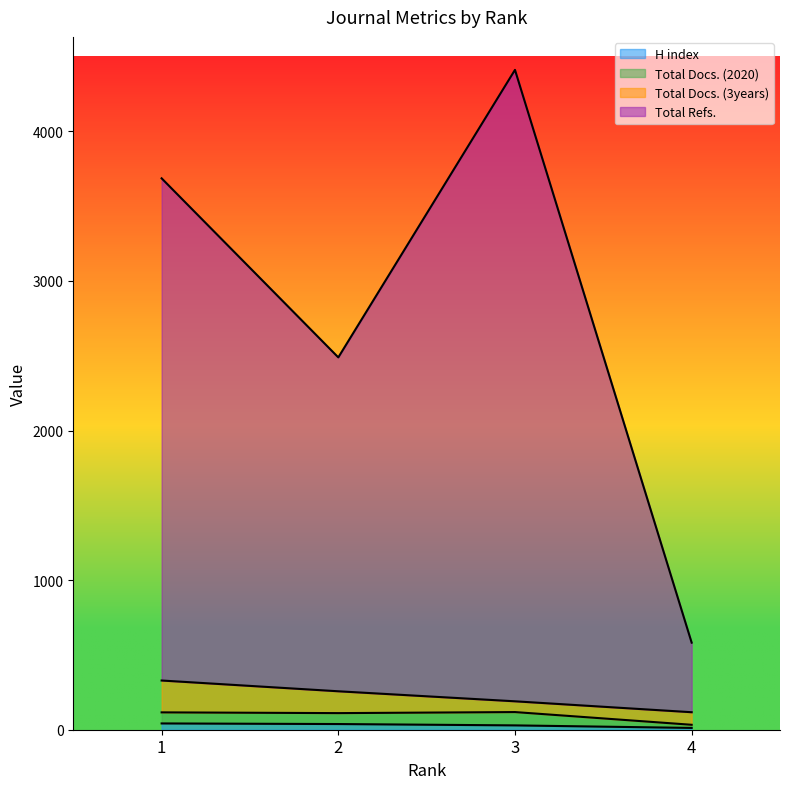

True or false: H index has more than 1 points higher than both neighbors.

False